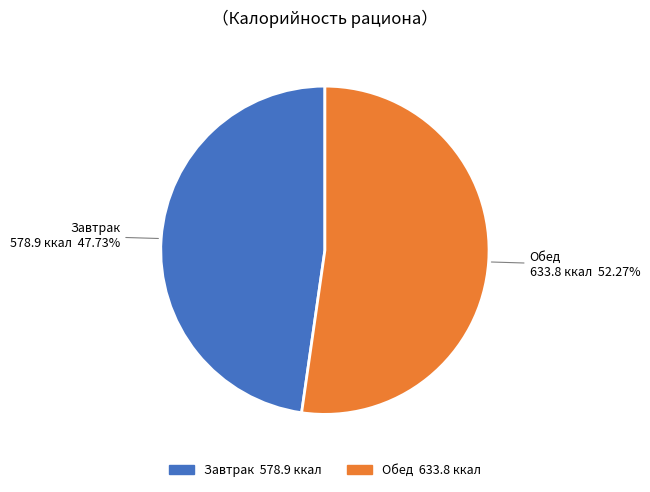

Between Обед and Завтрак, which is larger?

Обед